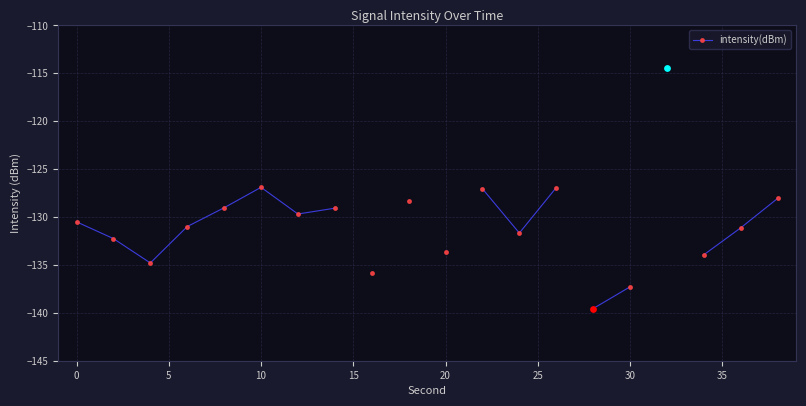

What is the change in value from 0 to 25?

+2.6